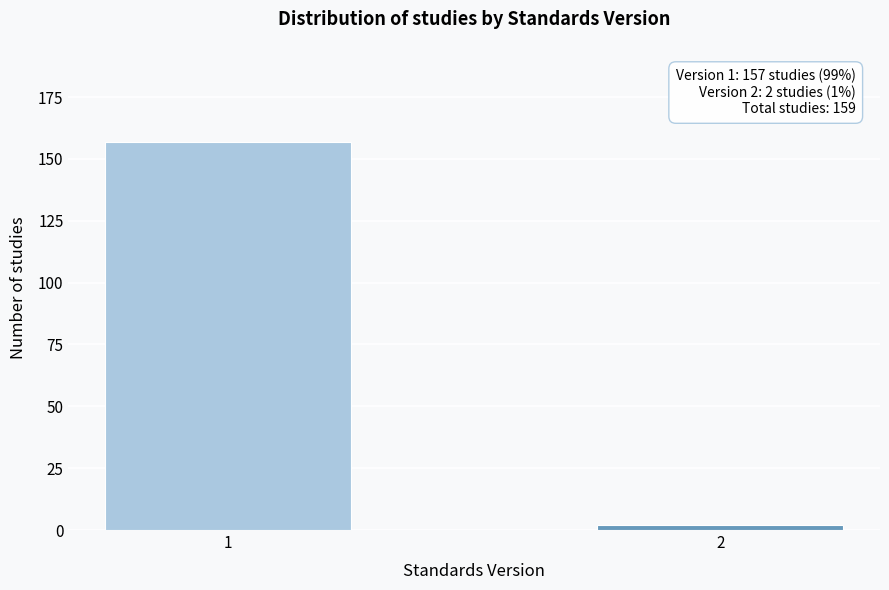

Reading left to right, list all the values displayed in this chart.

1=157	2=2